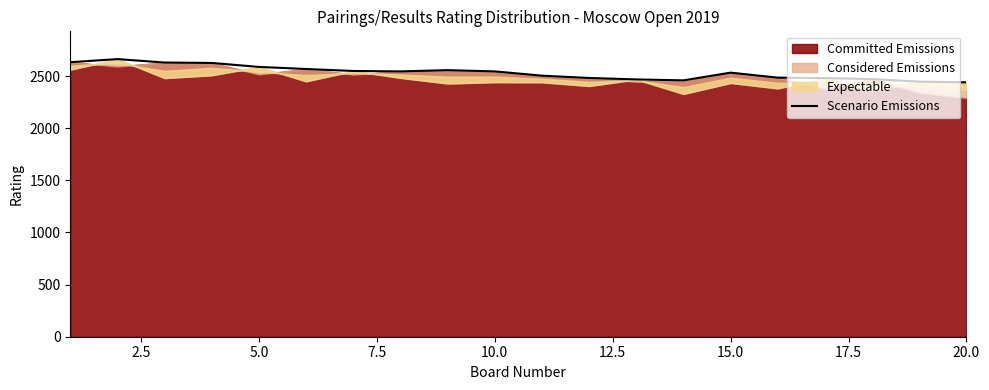

How many lines are shown in the chart?

1